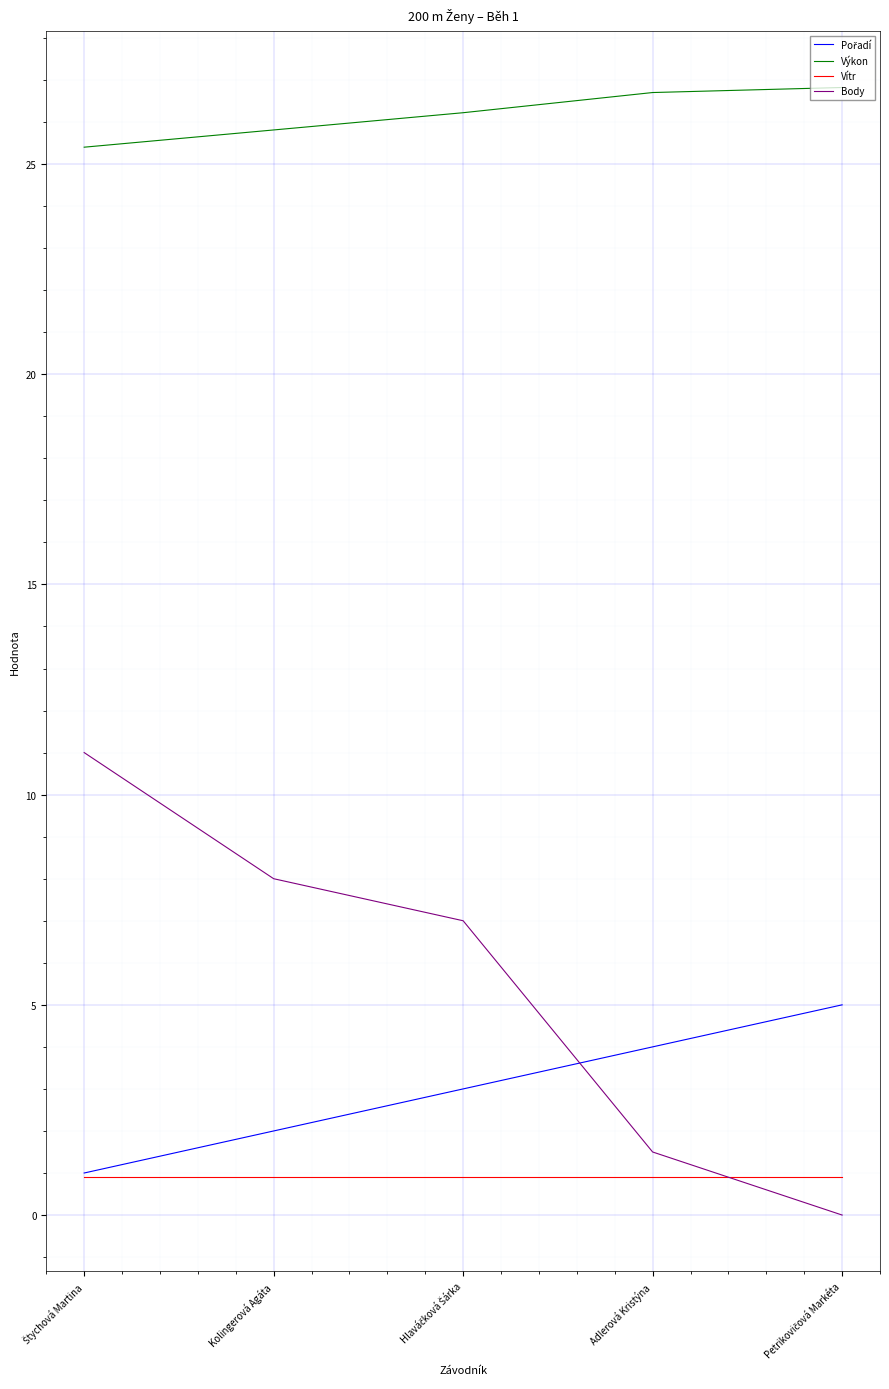

What is the highest value of the Body series?

11.0